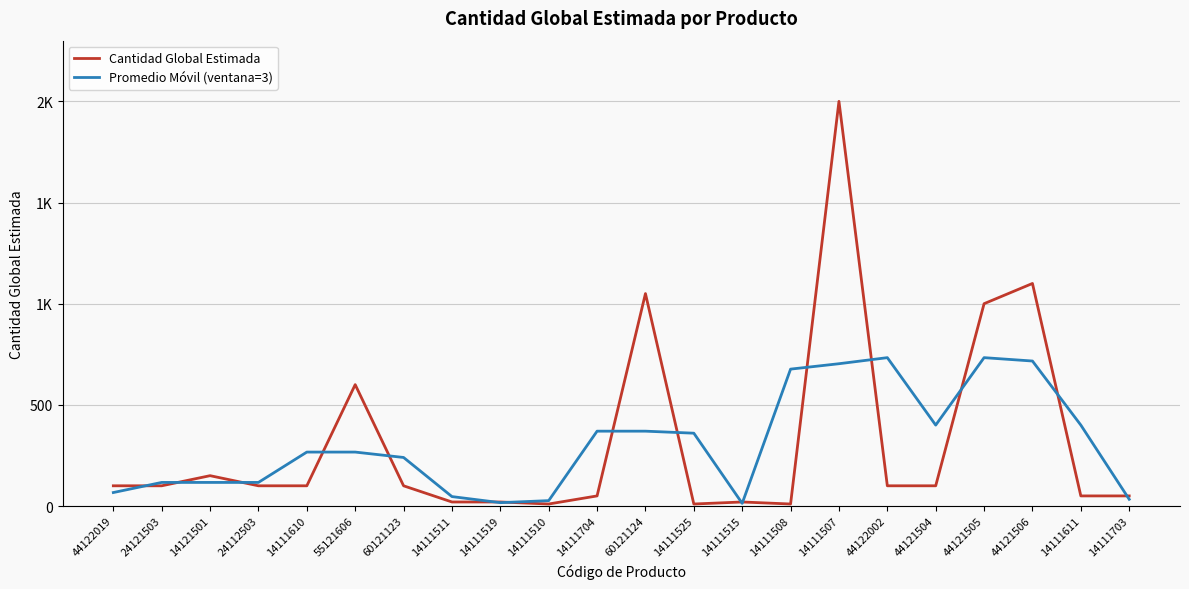

What are all the series names shown in the legend?

Cantidad Global Estimada, Promedio Móvil (ventana=3)